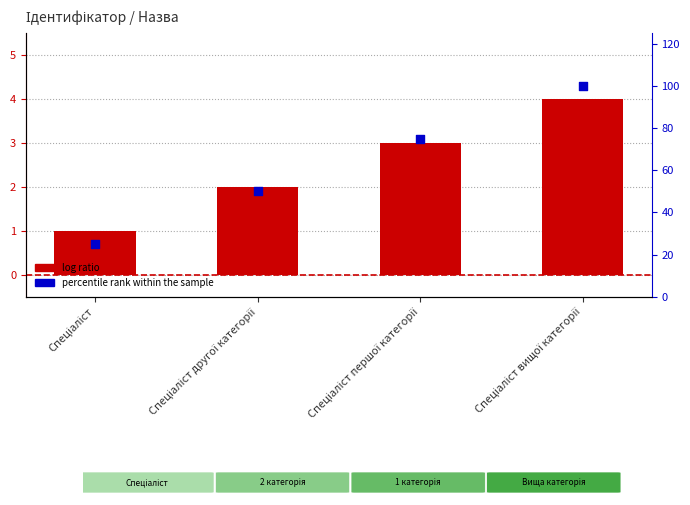

Which series has the widest spread of Y values?

percentile rank within the sample